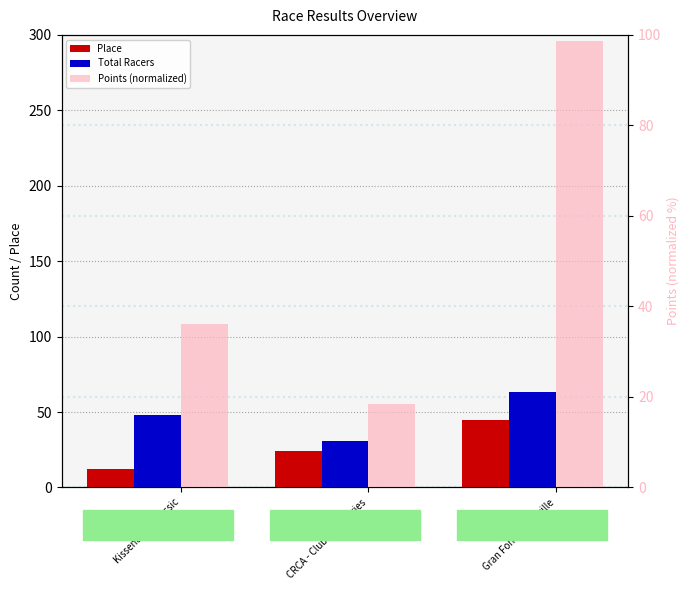

Is the value of Total Racers at Kissena Fall Classic greater than the value of Place at CRCA - Club Race Series?

Yes